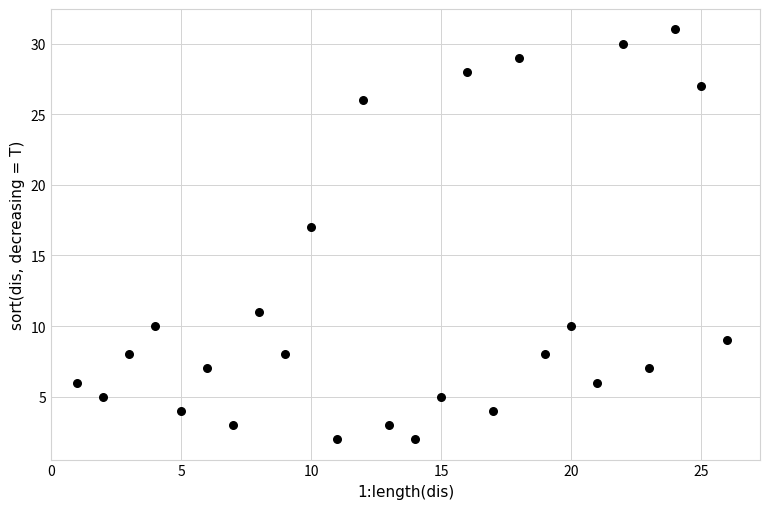

What is the range of X values (max minus min)?

25